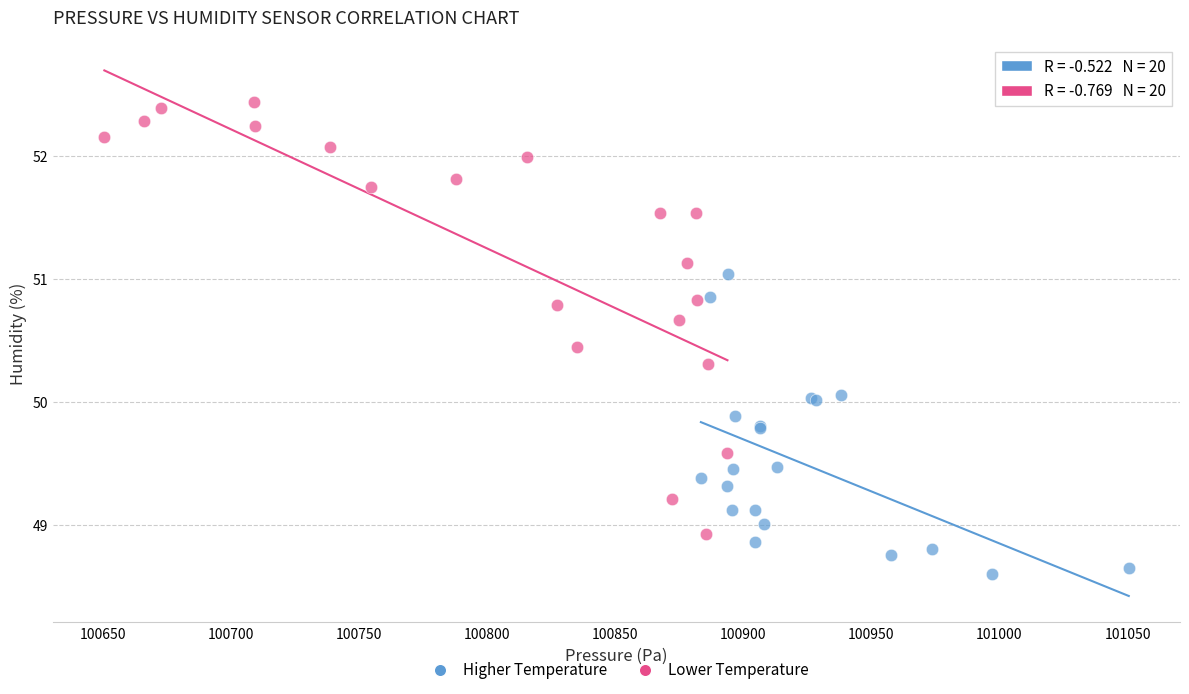

What are all the series names shown in the legend?

Higher Temperature, Lower Temperature